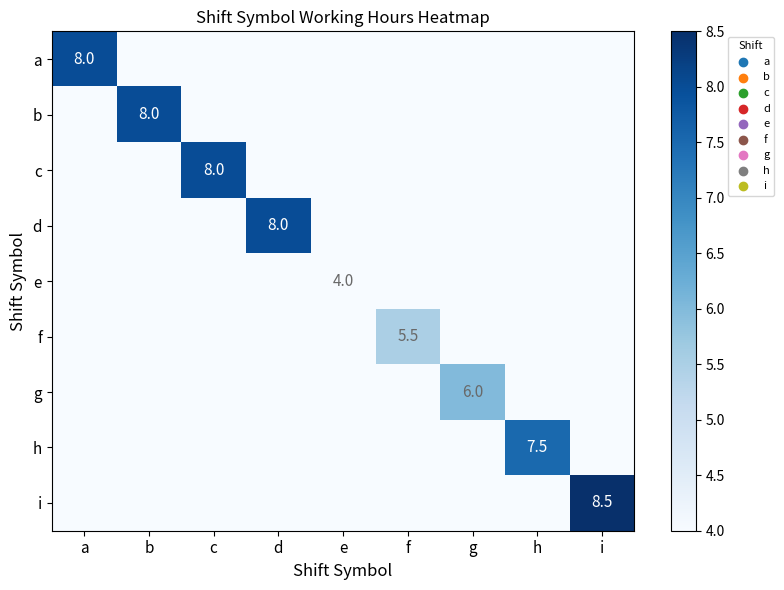

The value of h at h is 3.8. True or false?

False